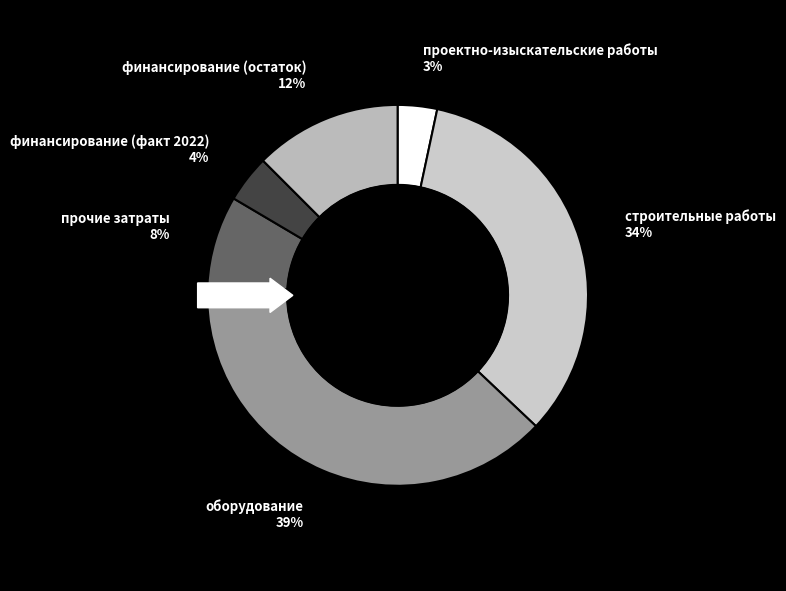

What is the largest slice in the pie chart?

оборудование